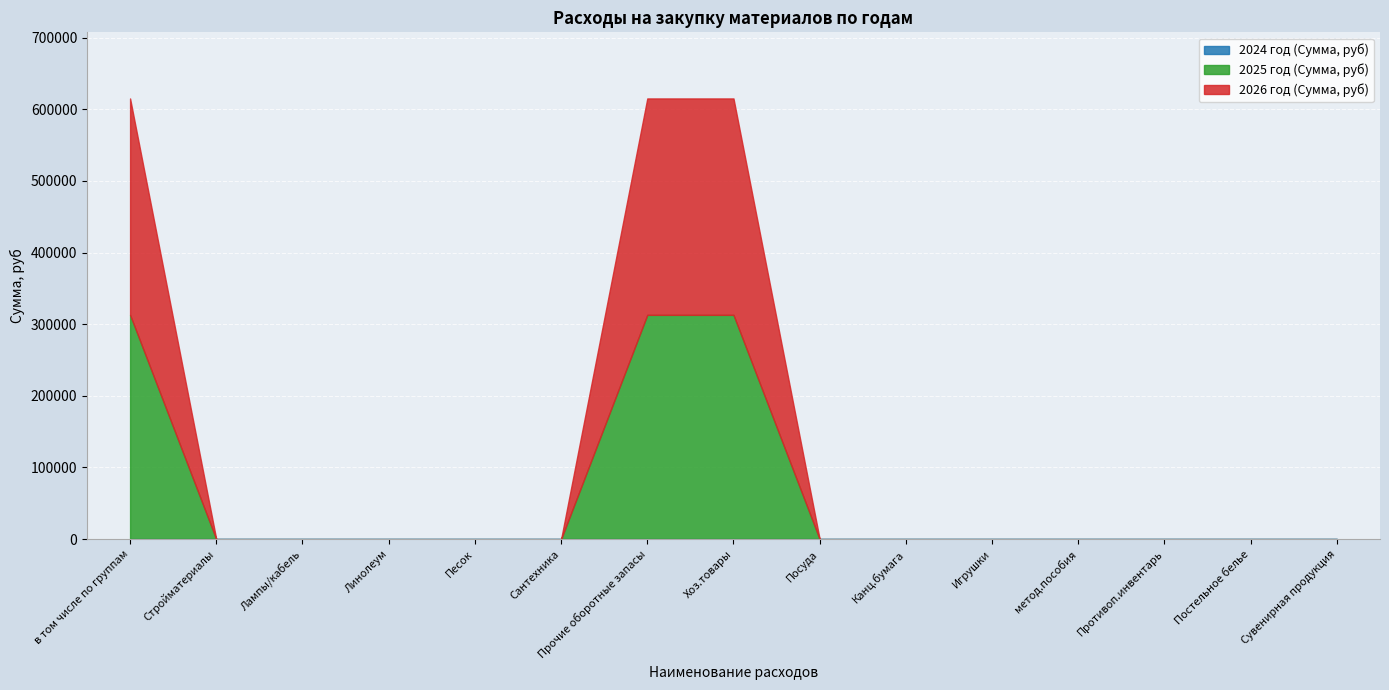

What is the label of the 14th point from the left?

Постельное белье